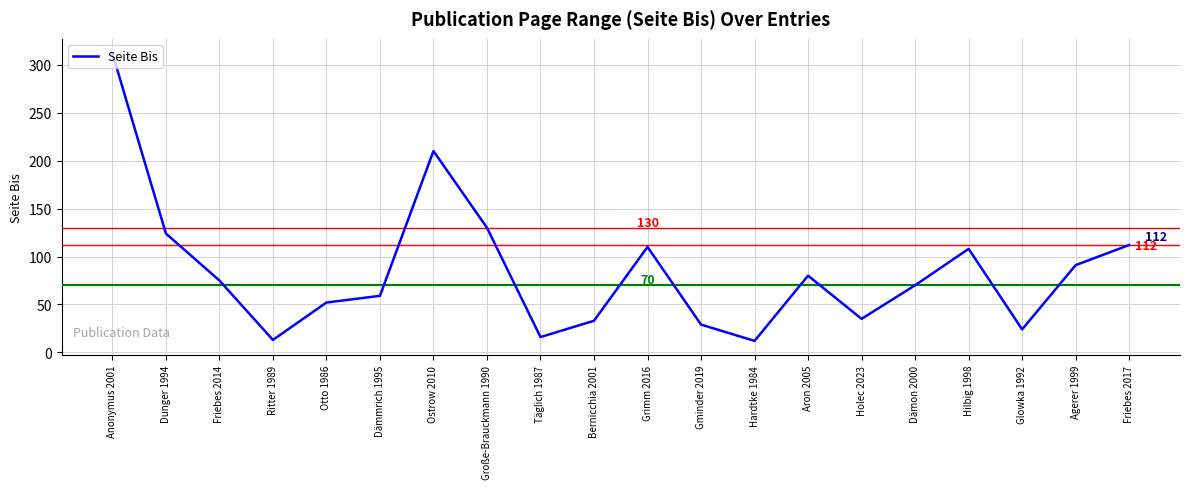

At which category does the data reach its first local peak?

Ostrow 2010